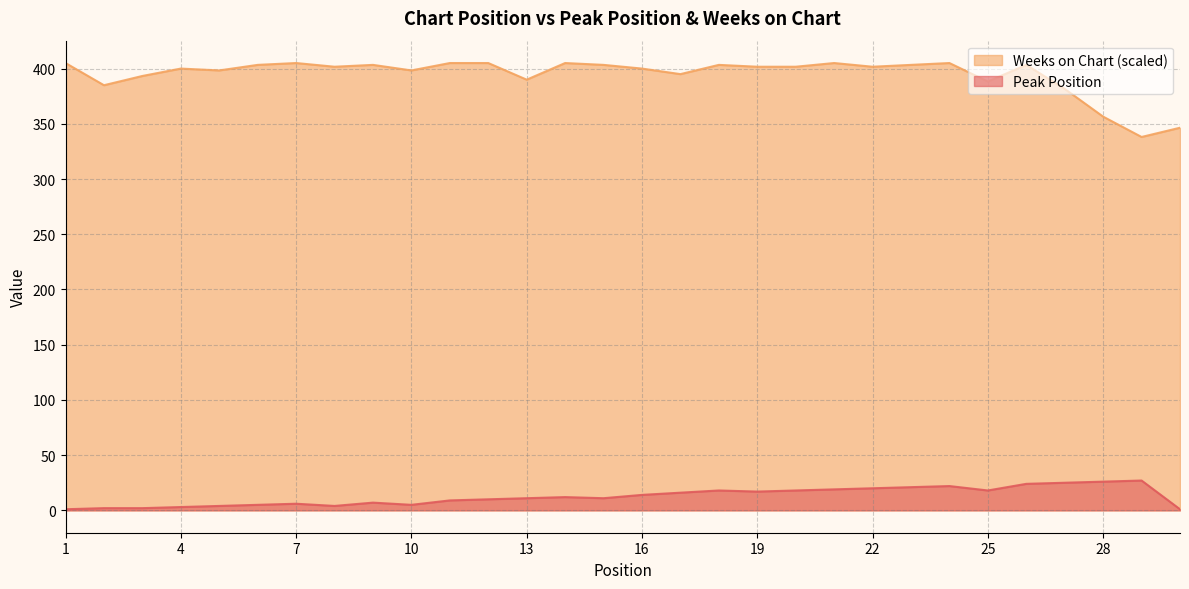

True or false: Weeks on Chart and Peak Position intersect in this chart.

False